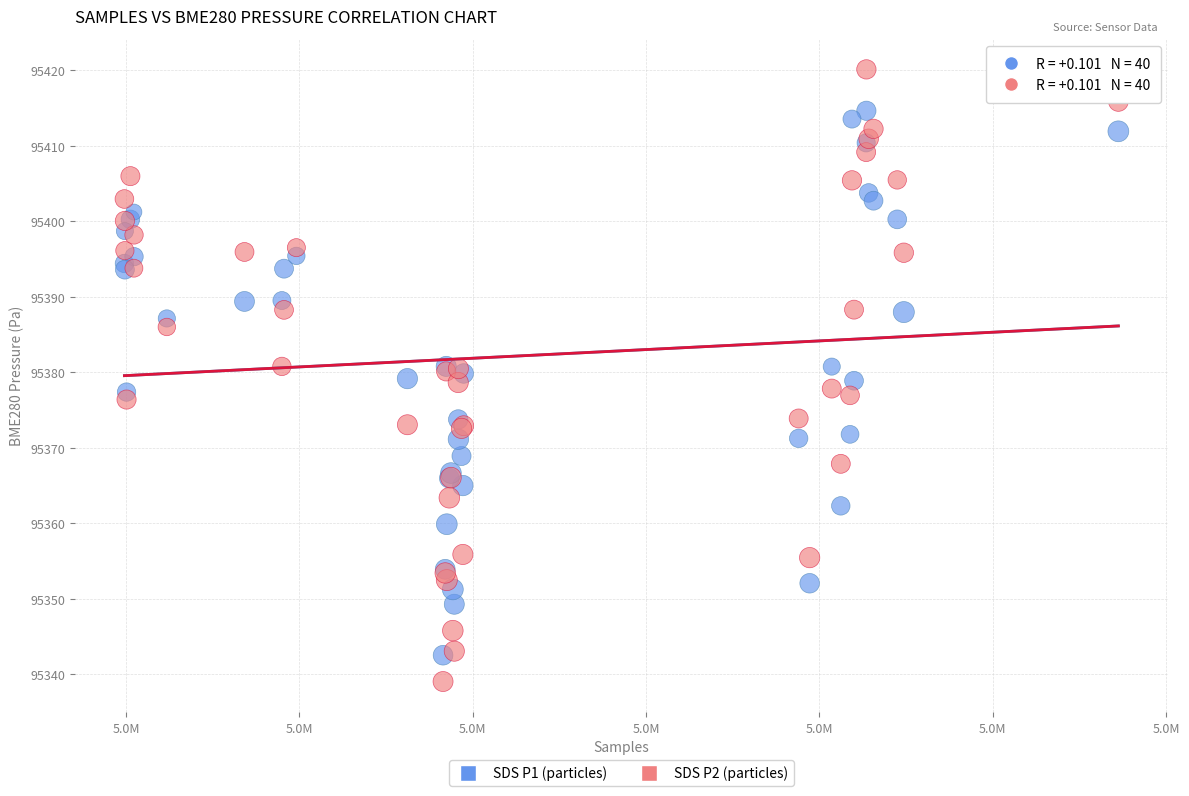

What is the X range (max minus min) for the scatter plot?

57343.0